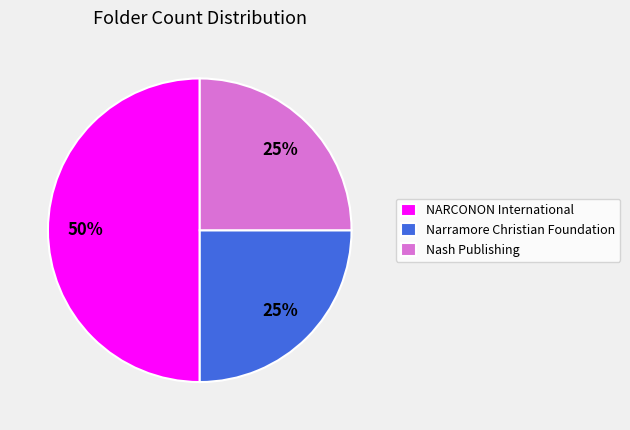

Which category has the biggest portion of the pie?

NARCONON International